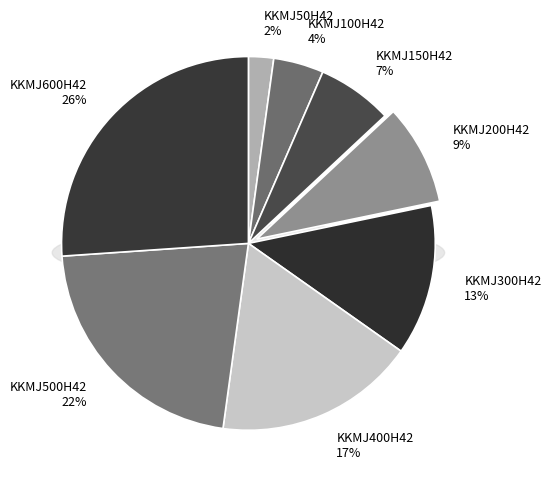

Which category has the smallest portion of the pie?

KKMJ50H42